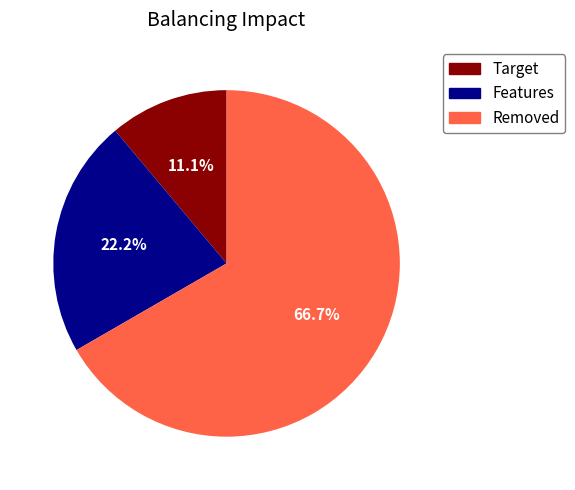

Does any single category account for the majority?

Yes